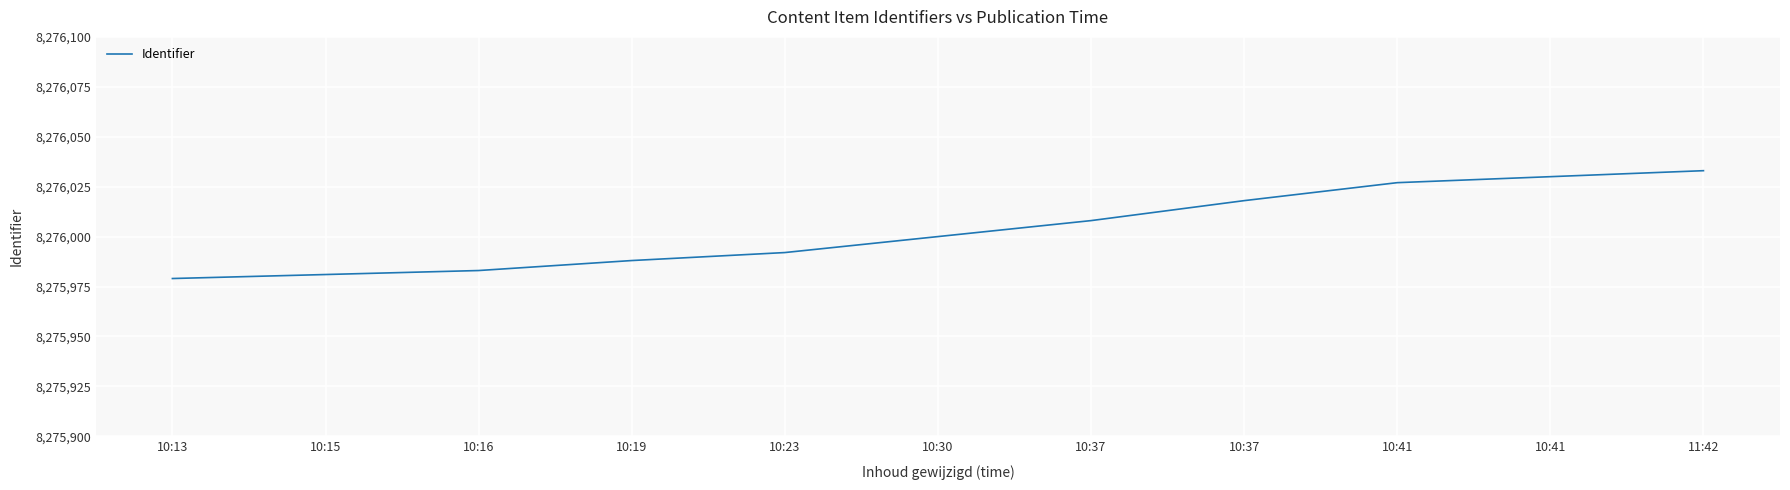

What is the maximum value shown in the chart?

8276033